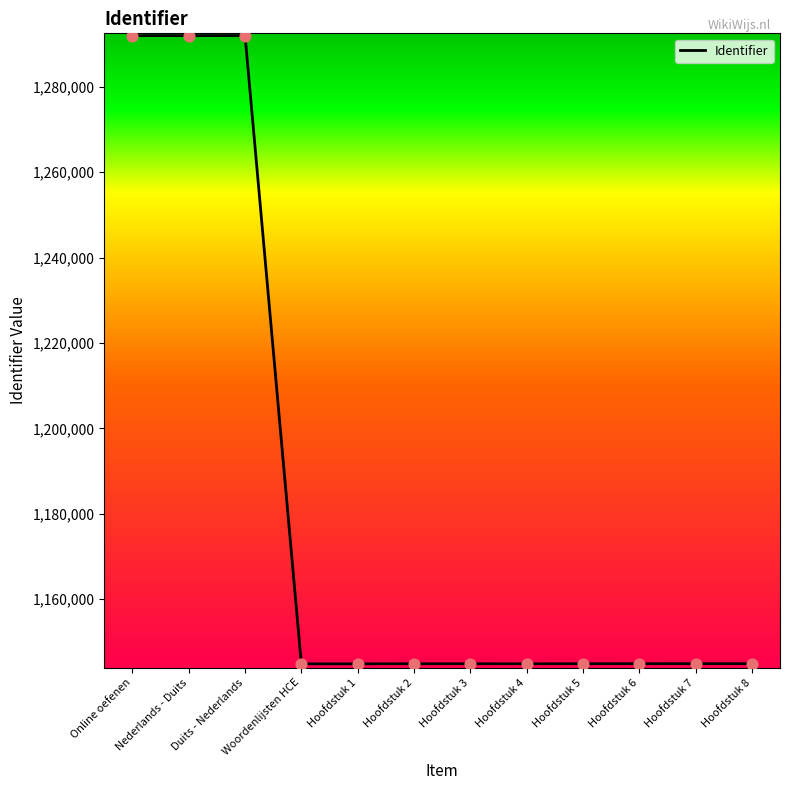

Approximately how many times larger is the value at Hoofdstuk 6 compared to Duits - Nederlands?

0.9